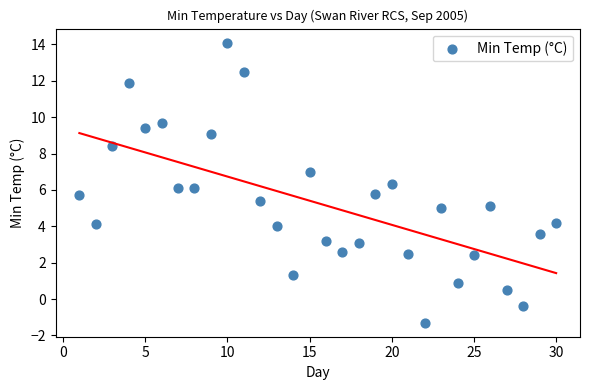

What is the range of Y values (max minus min)?

15.4